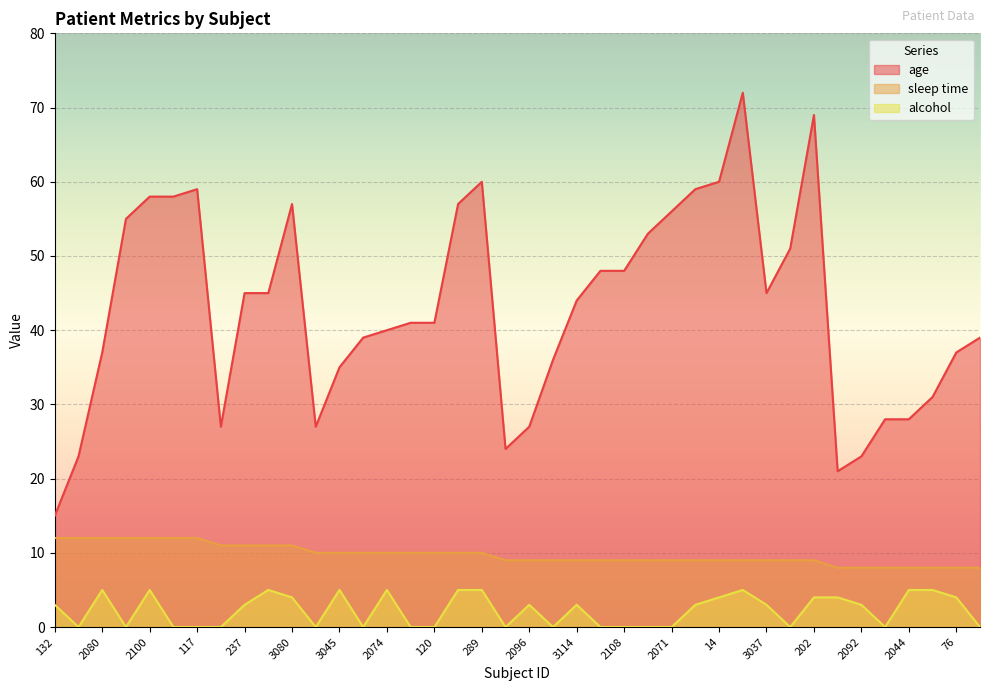

True or false: alcohol and age intersect in this chart.

False